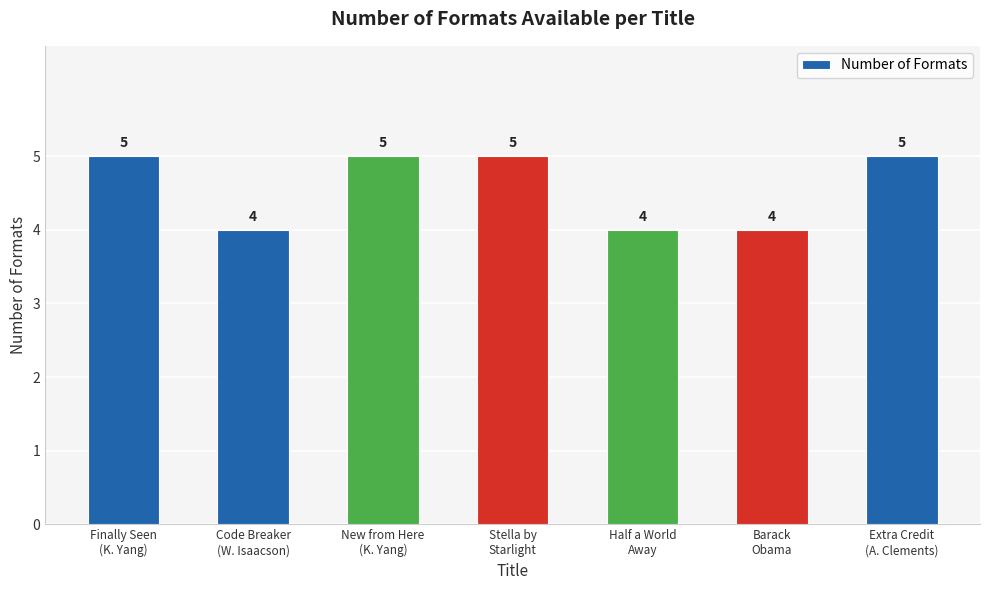

What is the greatest value displayed?

5